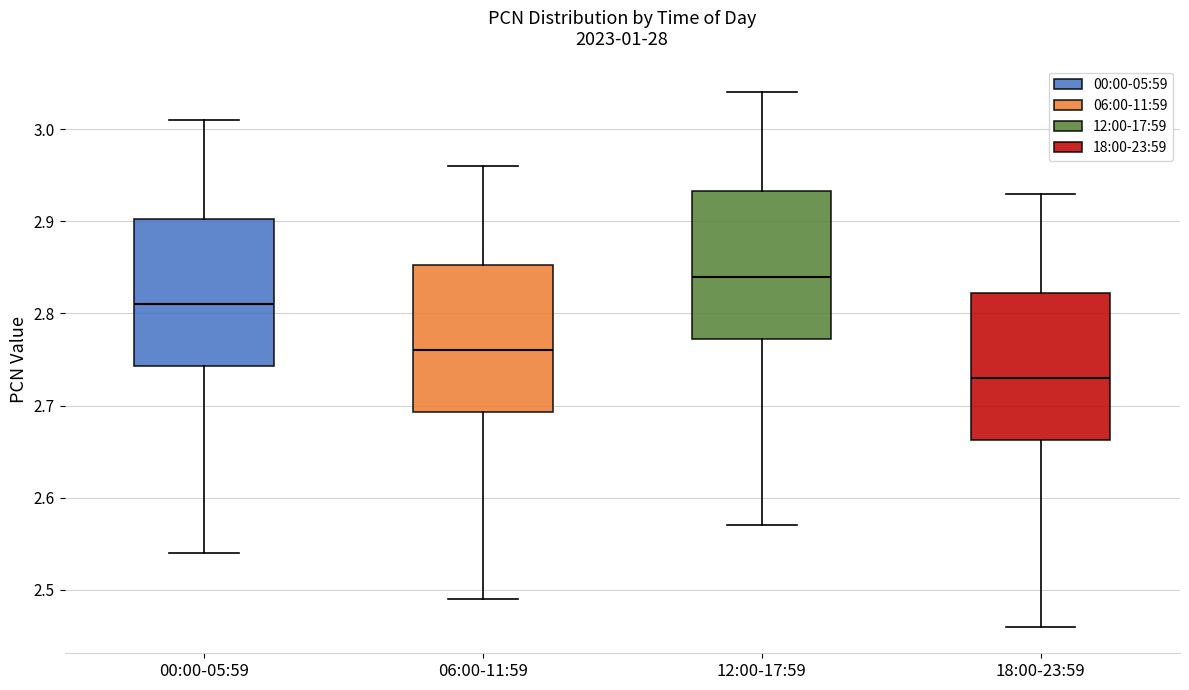

Which box has the highest median line?

12:00-17:59